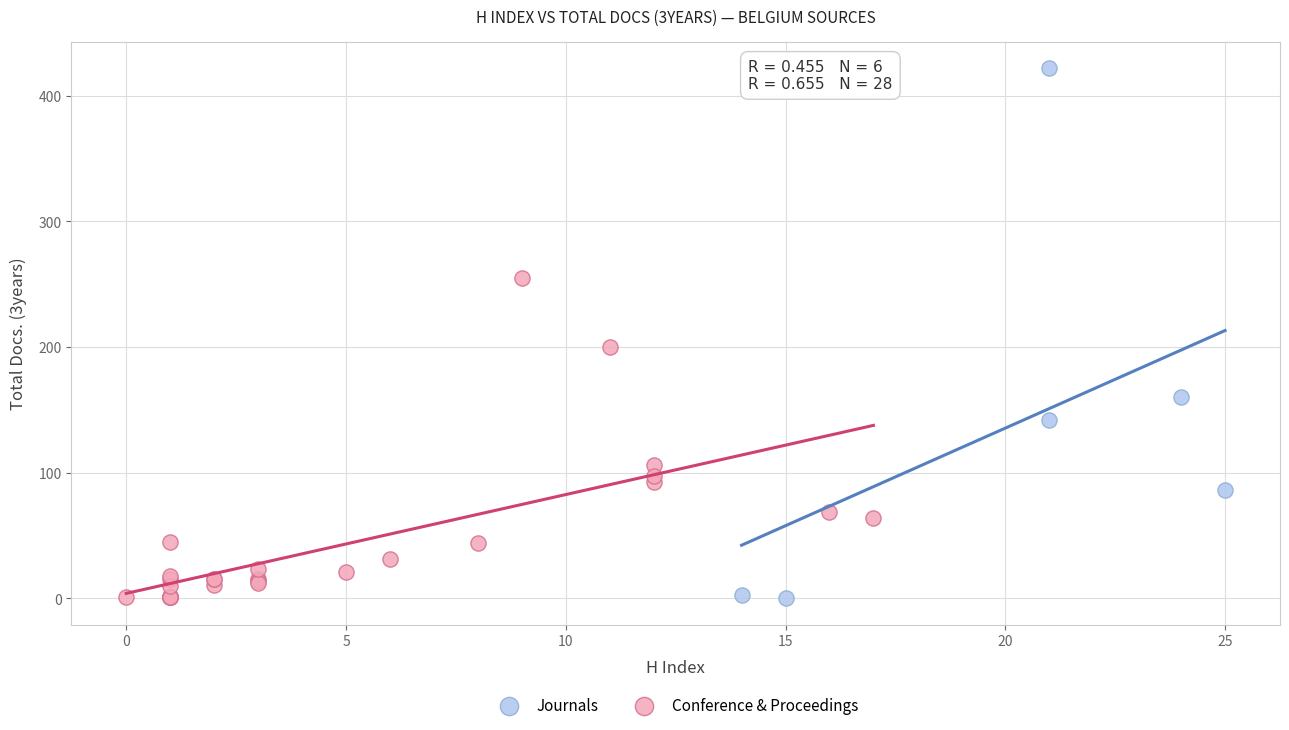

Which series reaches the maximum Y coordinate?

Journals